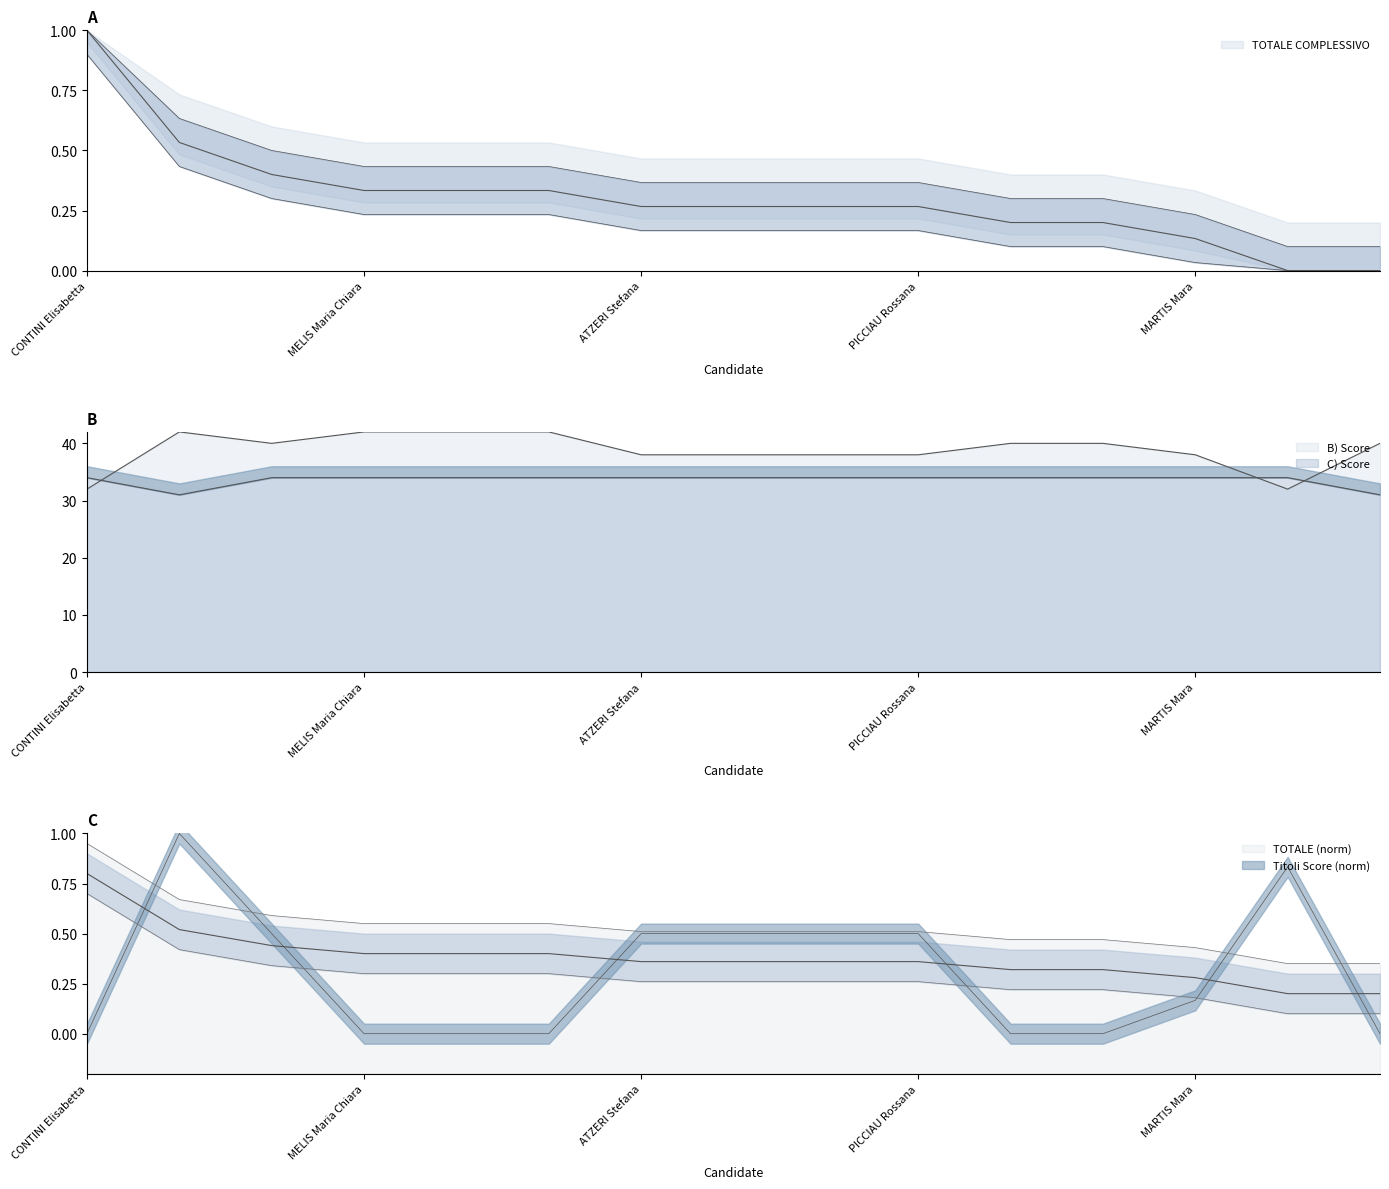

What is the maximum value shown in the chart?

42.0